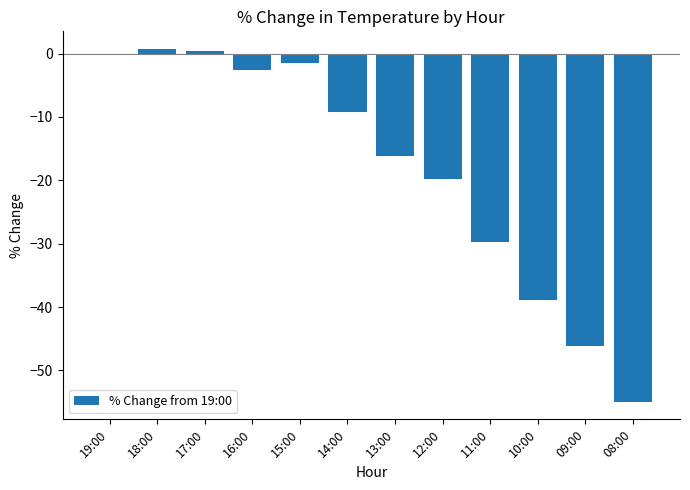

What is the change in value from 19:00 to 10:00?

-38.8